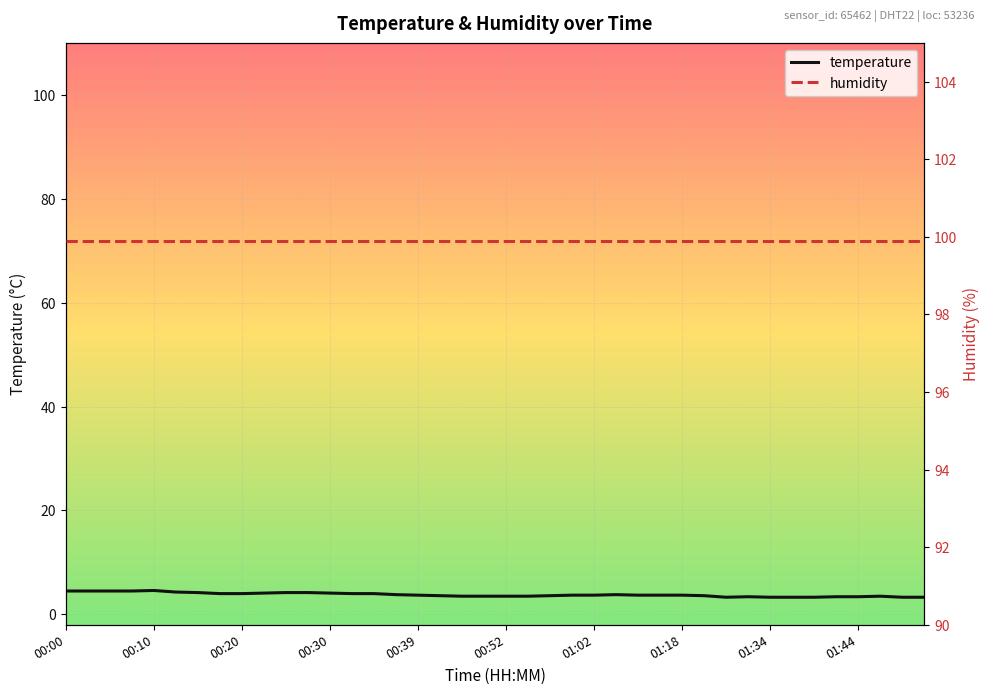

True or false: humidity and temperature cross at least once.

False